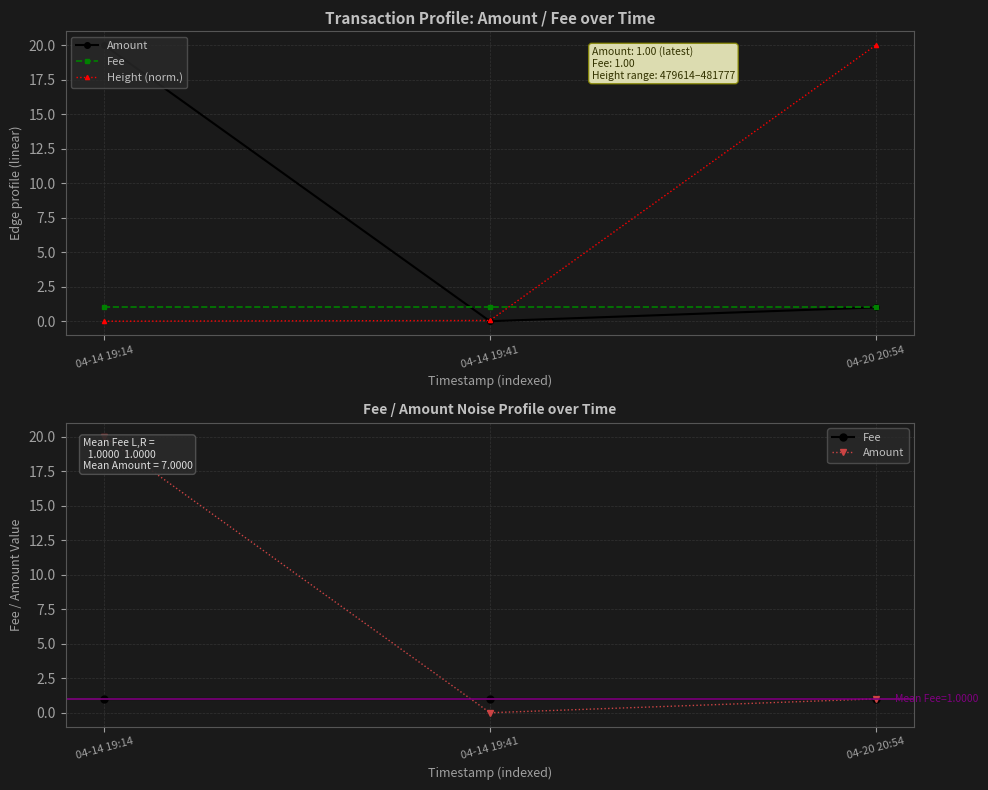

What are all the series names shown in the legend?

Amount, Fee, Height (norm.)